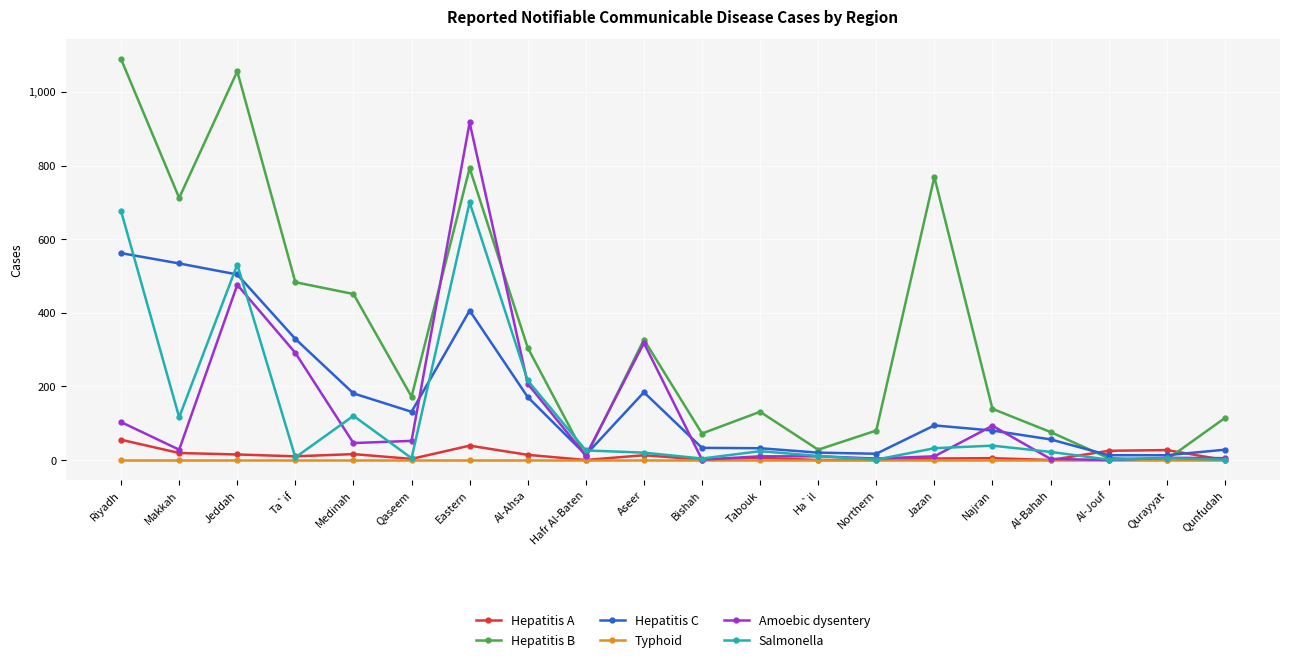

Which series changed the most between Jazan and Qunfudah?

Hepatitis B